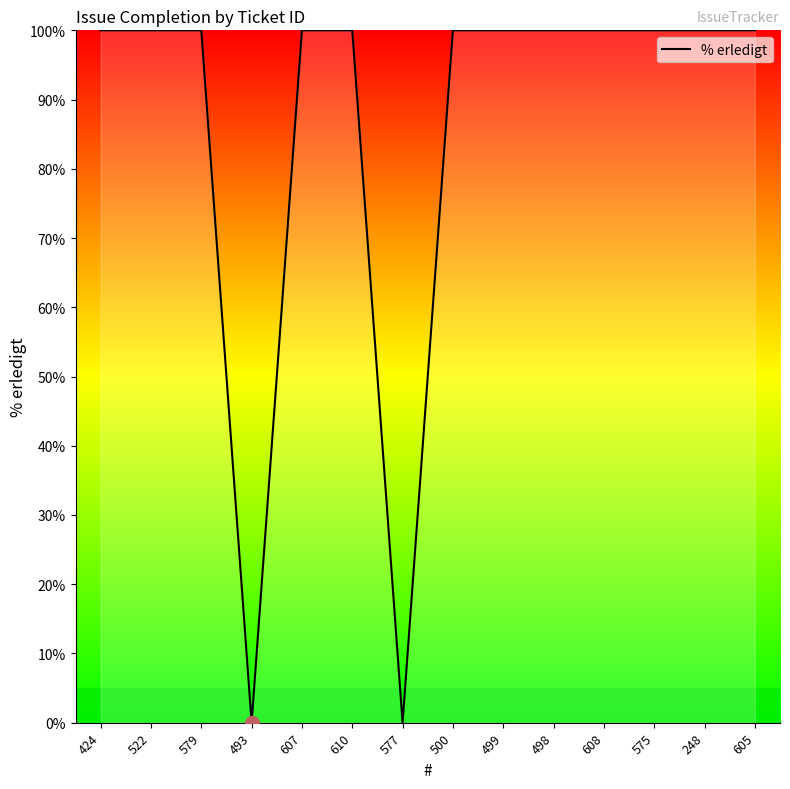

What position from the right is 493?

11